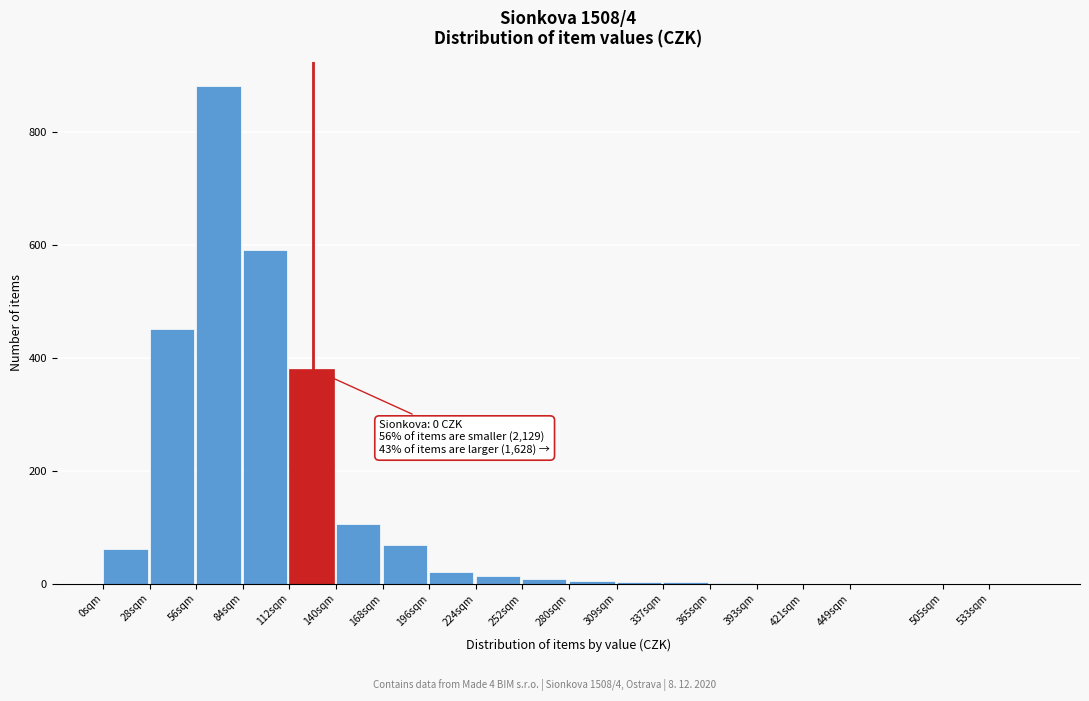

True or false: the data shows 380 at 112sqm.

True